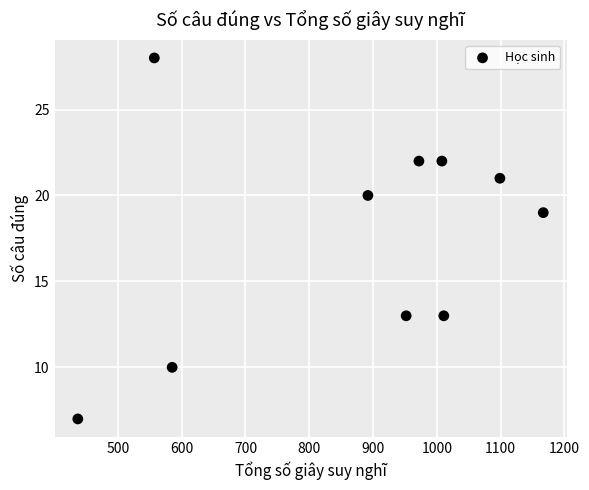

What Y value in the scatter plot is closest to 17?

19